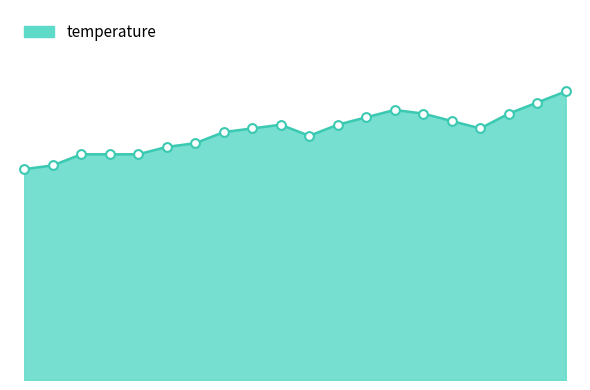

Does the chart have visible grid lines?

No